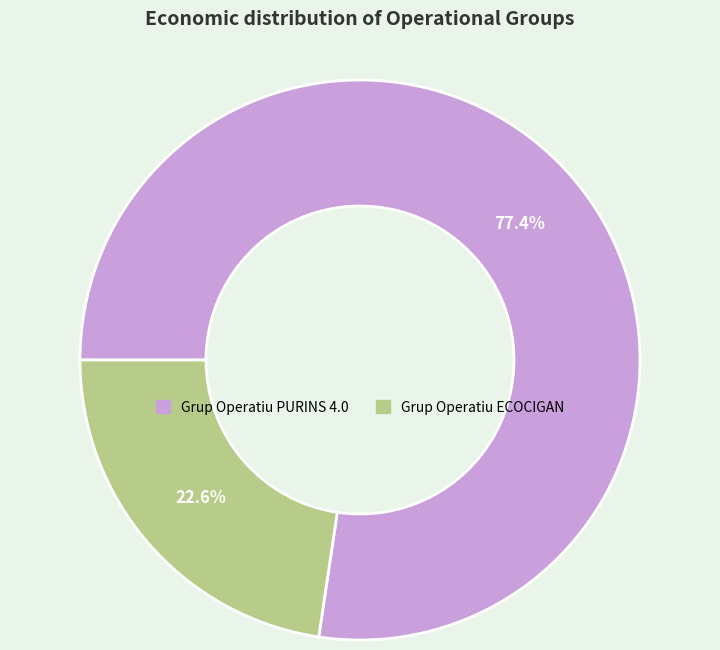

Is there any slice that represents more than half of the pie?

Yes